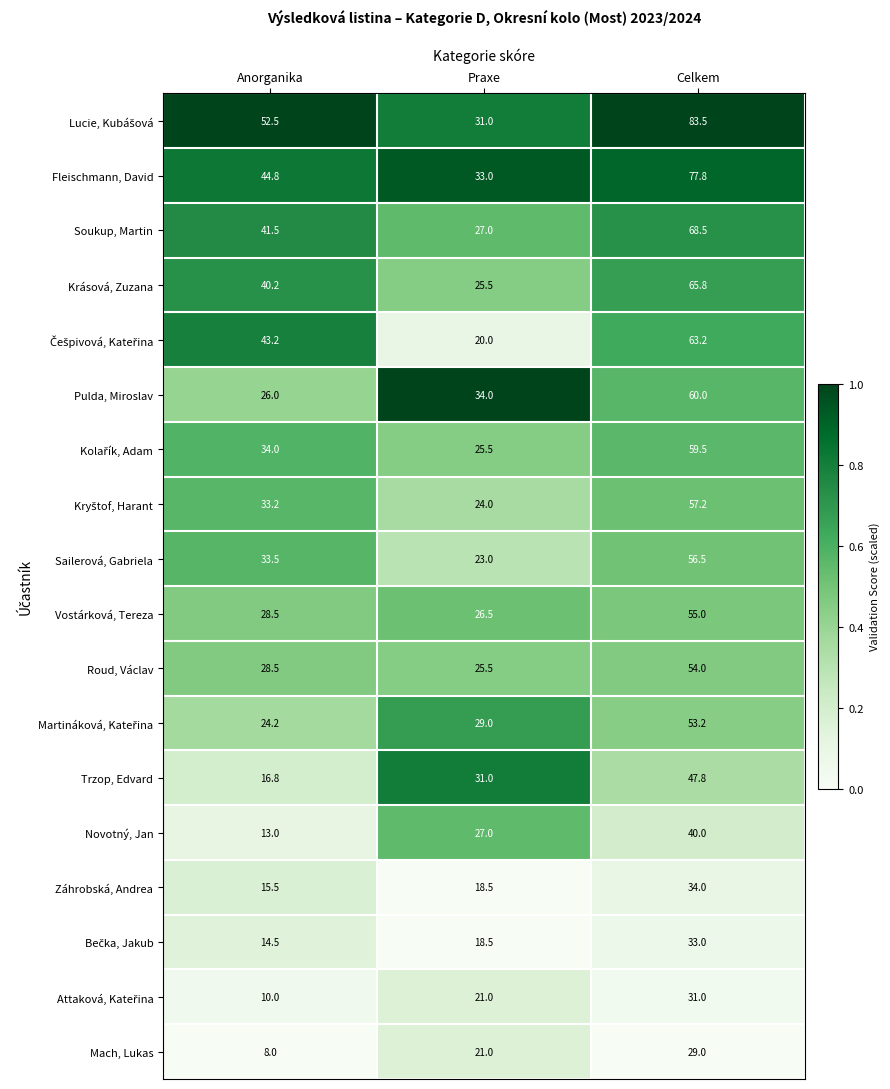

Between Anorganika and Celkem, which series saw the biggest shift?

Pulda, Miroslav